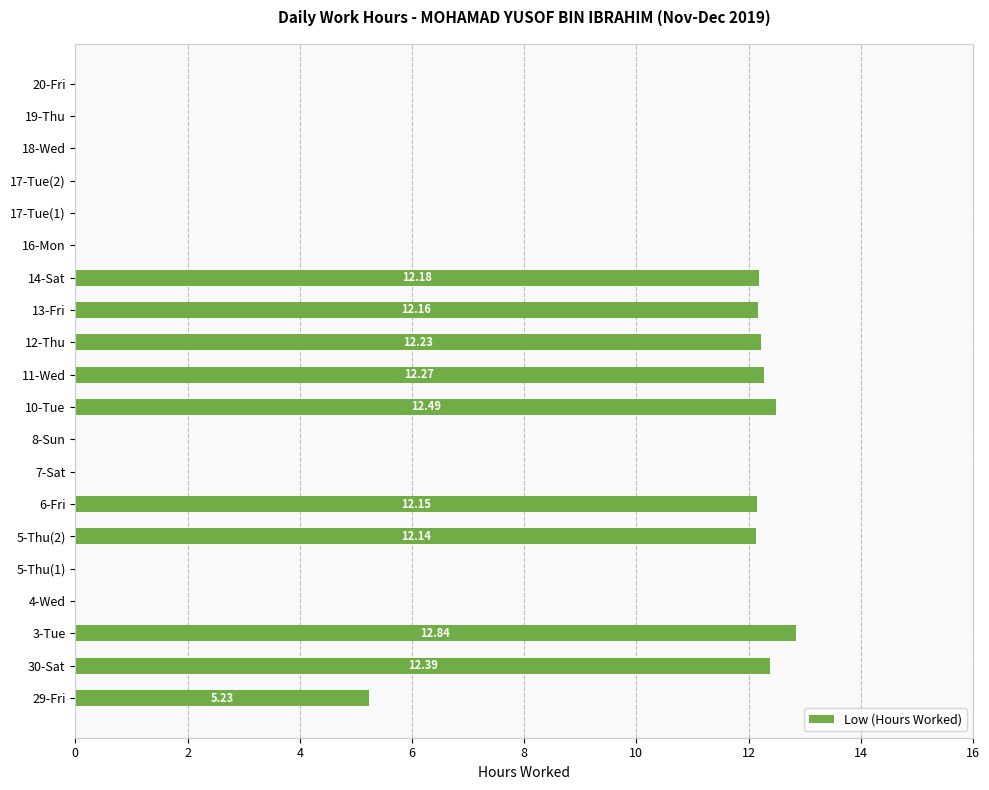

Are the bars horizontal?

Yes